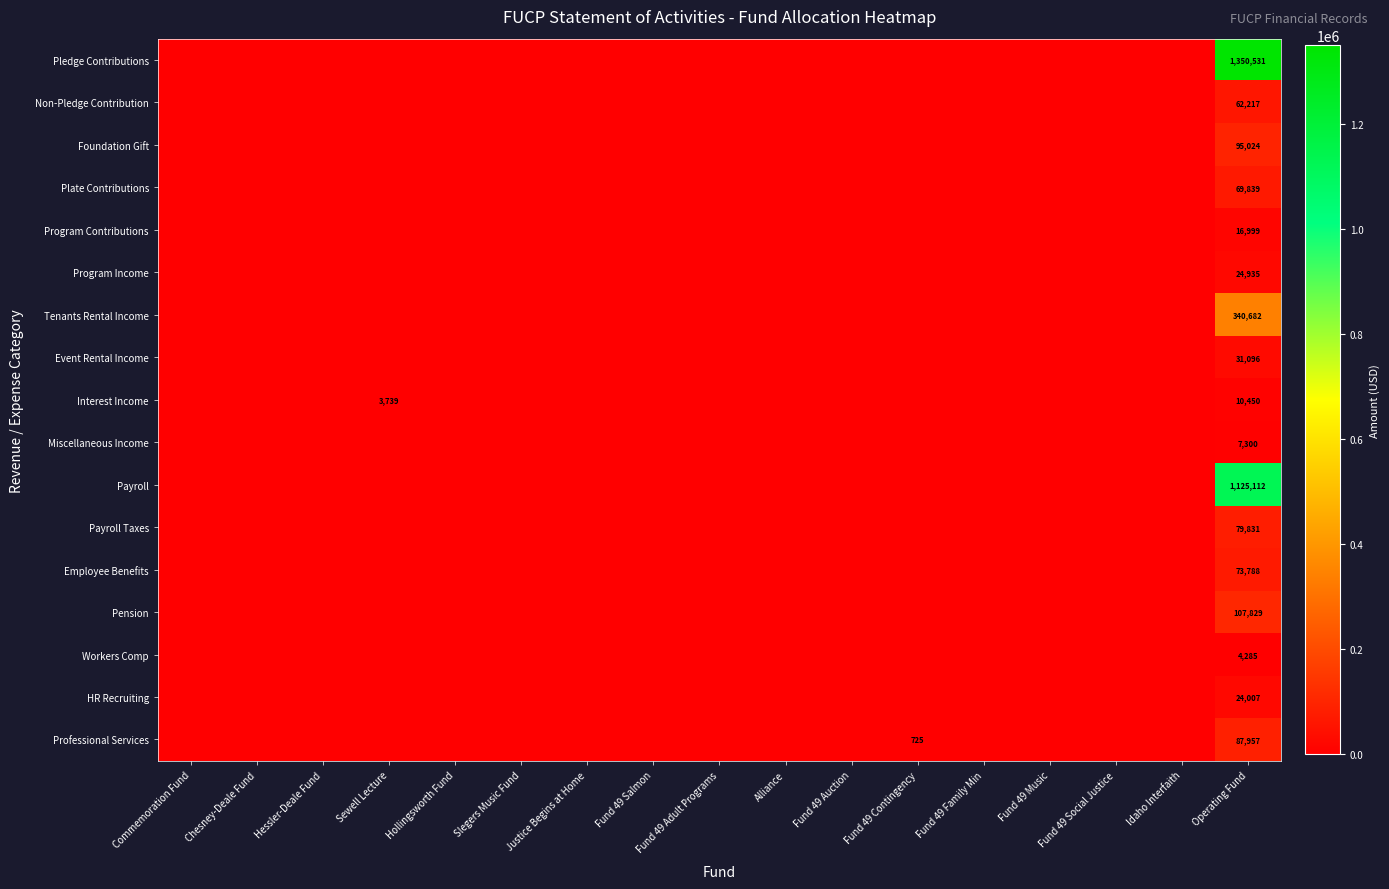

What is the maximum value shown in the chart?

1350530.8